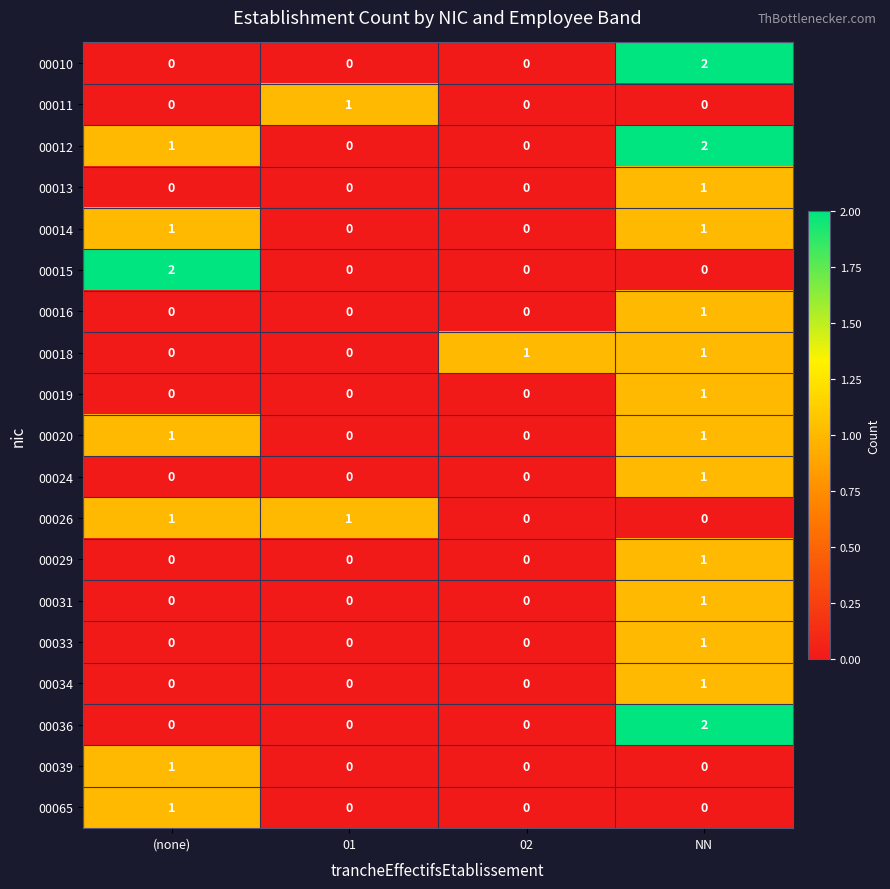

True or false: 00026 has a value of 1 at (none).

True